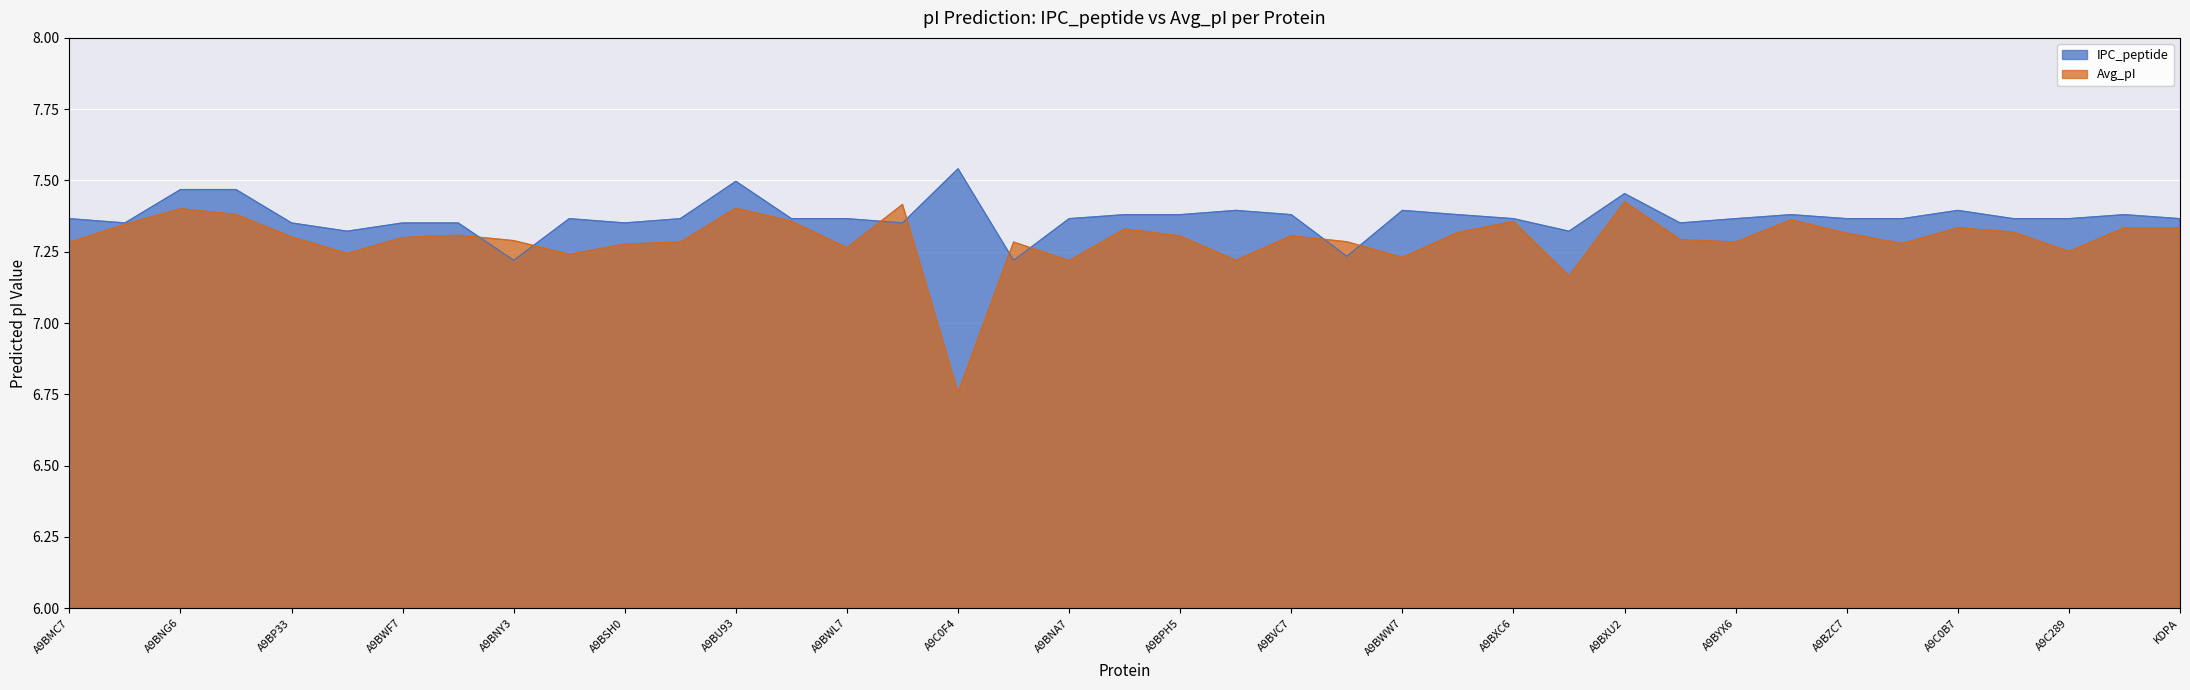

How many interior local valleys does the IPC_peptide series have?

9